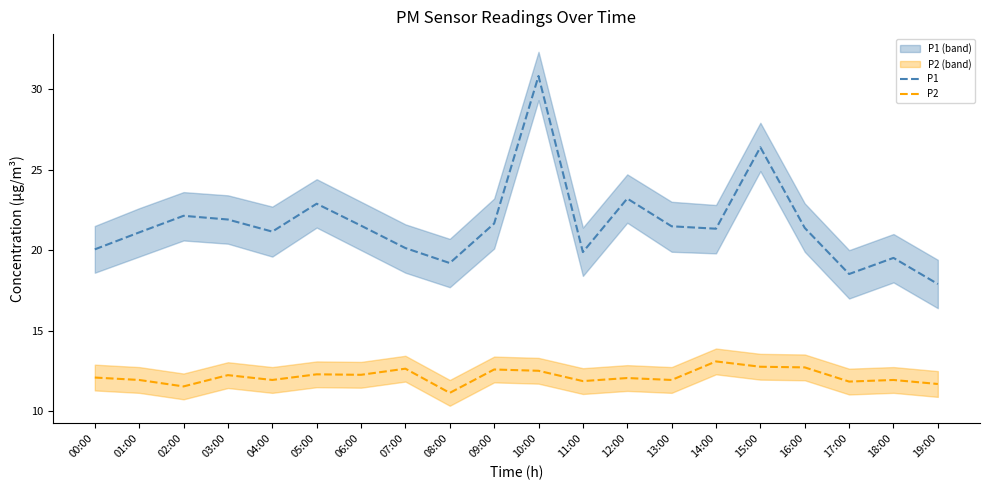

What is the difference between the highest and lowest values at 02:00?

10.6